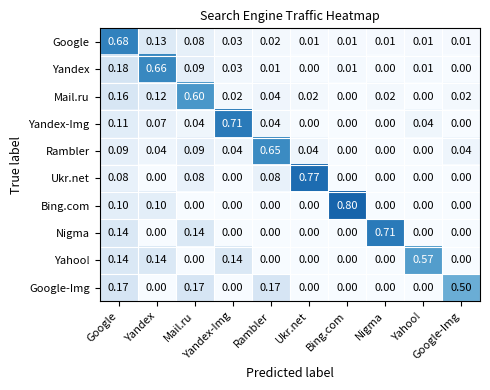

Count the number of data series in this chart.

10